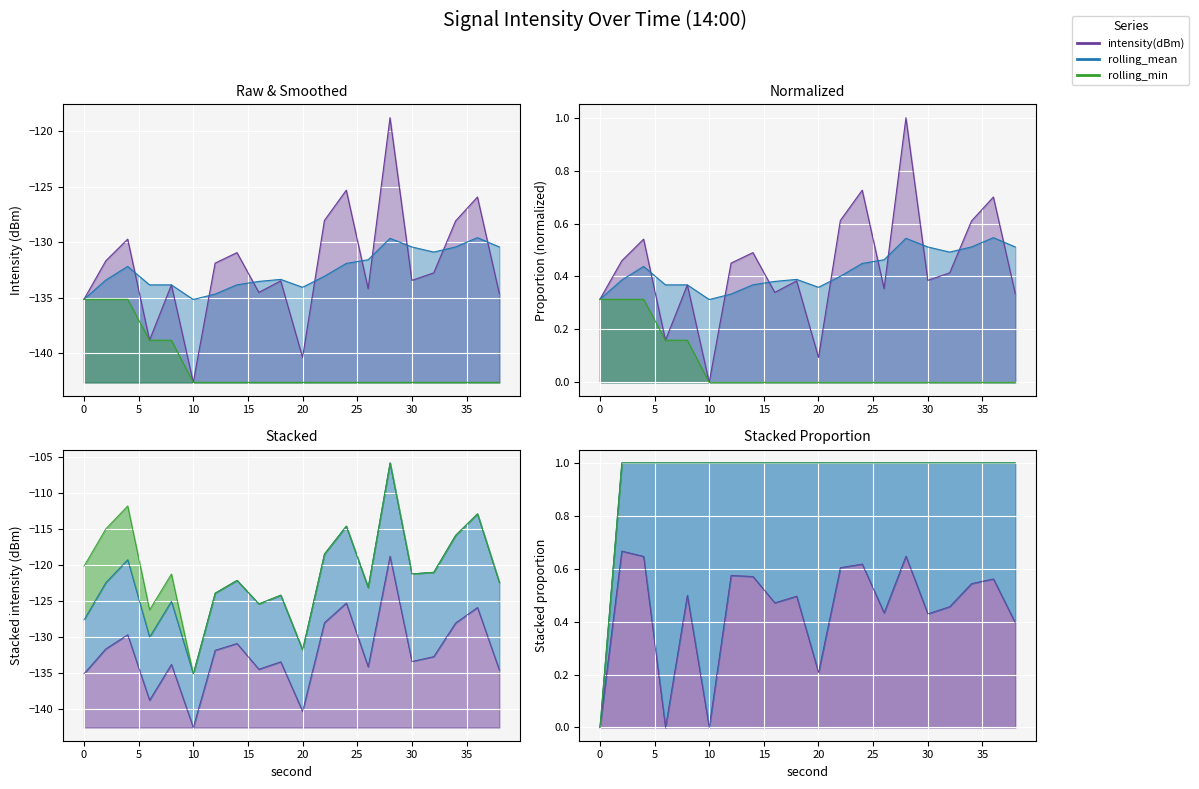

Where is intensity(dBm) nearest to the value -130?

4